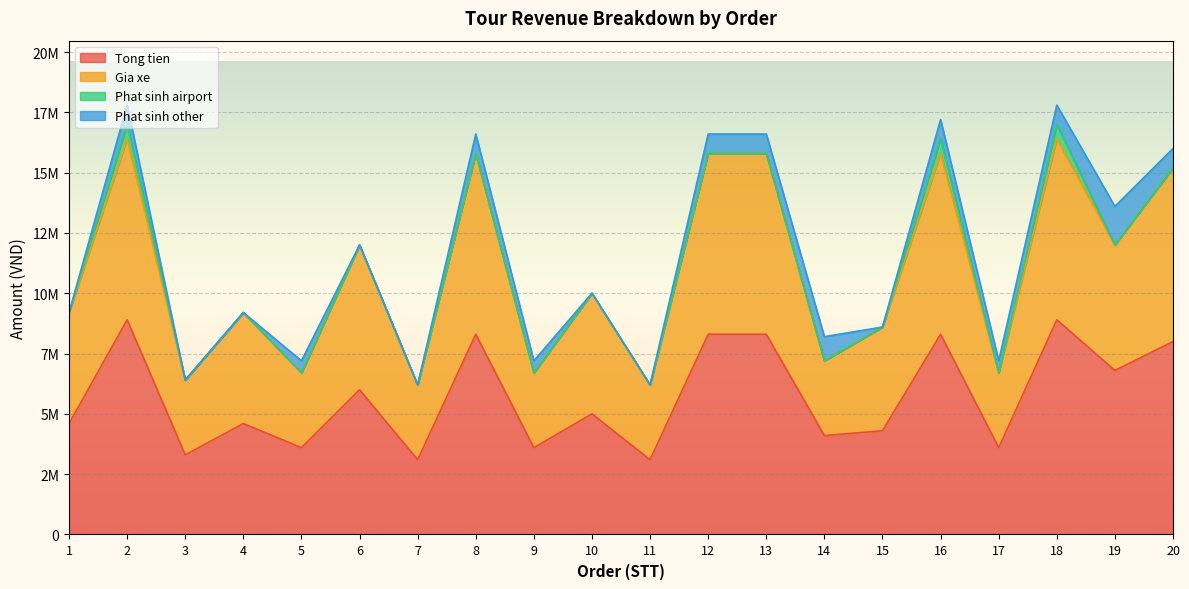

How many data points in Tong tien are less than 5000000?

10